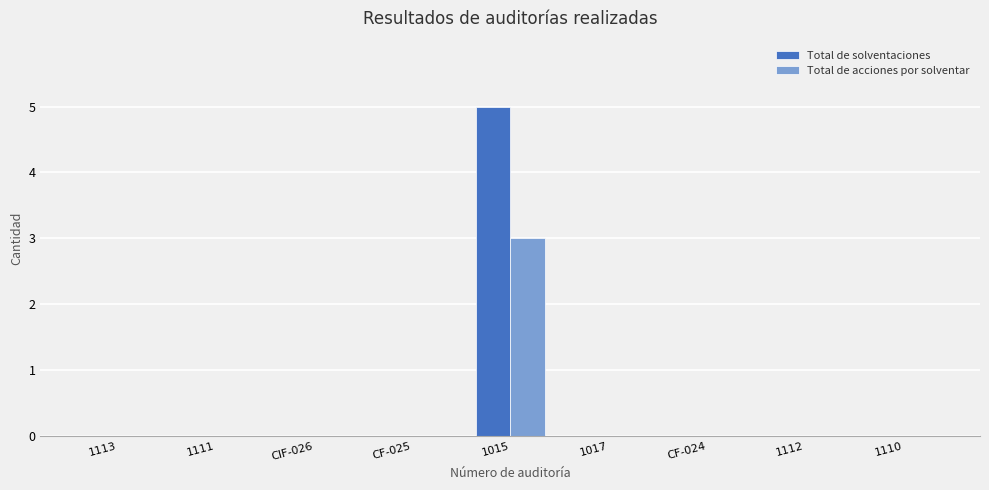

The Total de acciones por solventar series shows 0 at CF-024. True or false?

True